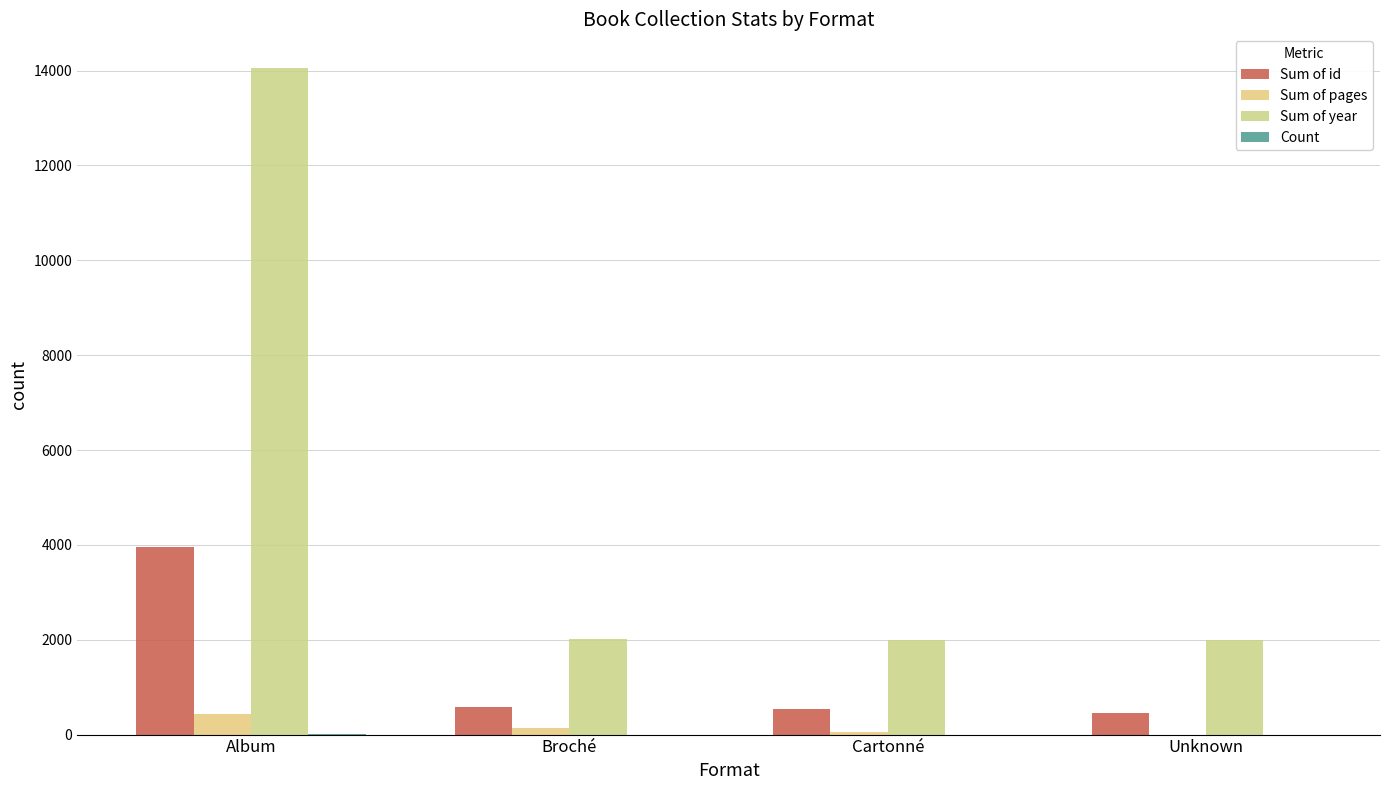

Which series has the largest range (max minus min)?

Sum of year